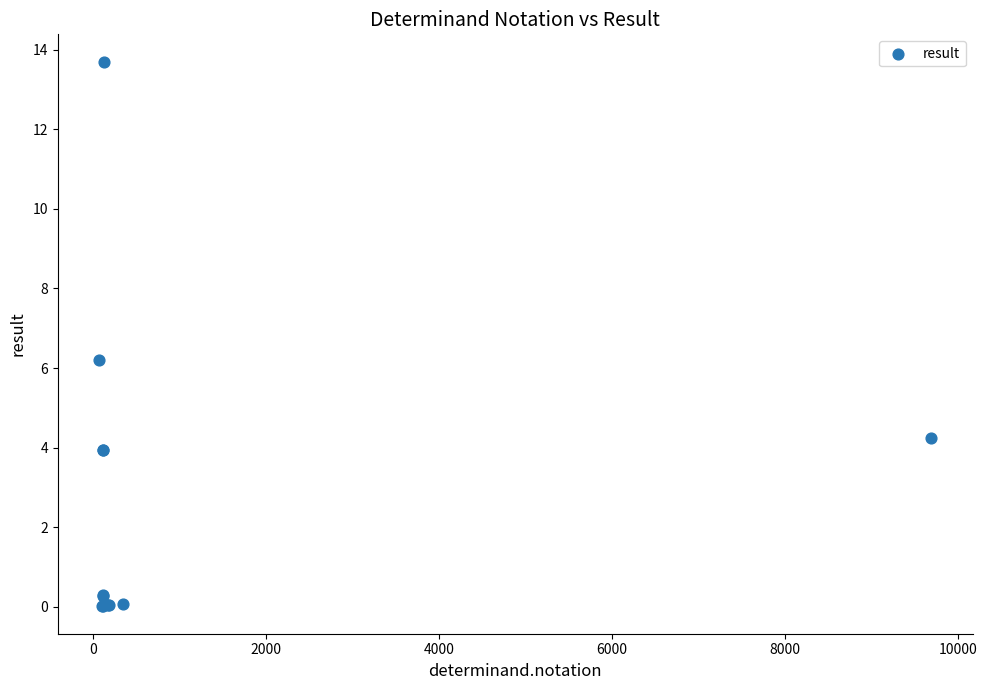

What Y value in the scatter plot is closest to 6?

6.2